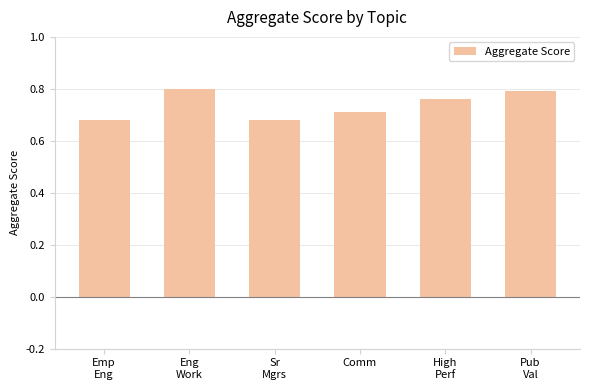

What position from the left is Comm?

4